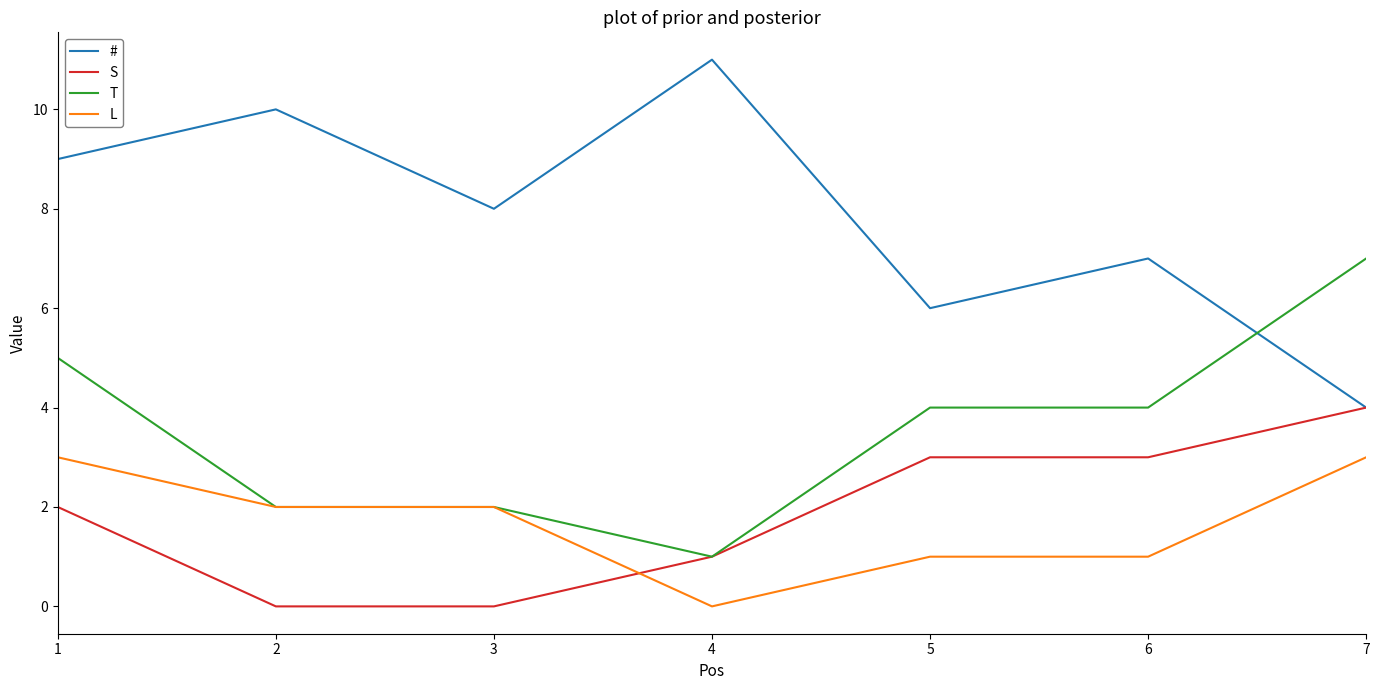

Which category has the lowest value in the T series?

4